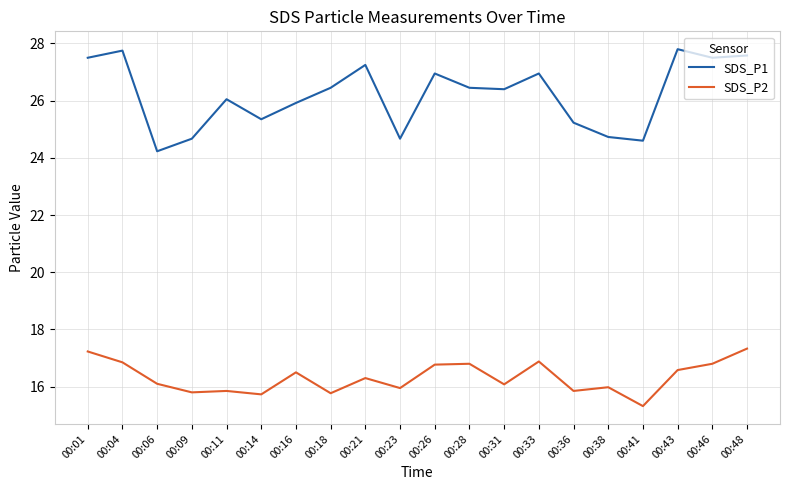

True or false: SDS_P2 and SDS_P1 cross at least once.

False